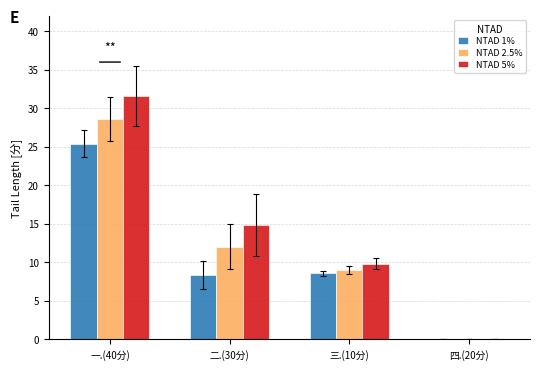

At which label does NTAD 5% first exceed 14?

一.(40分)